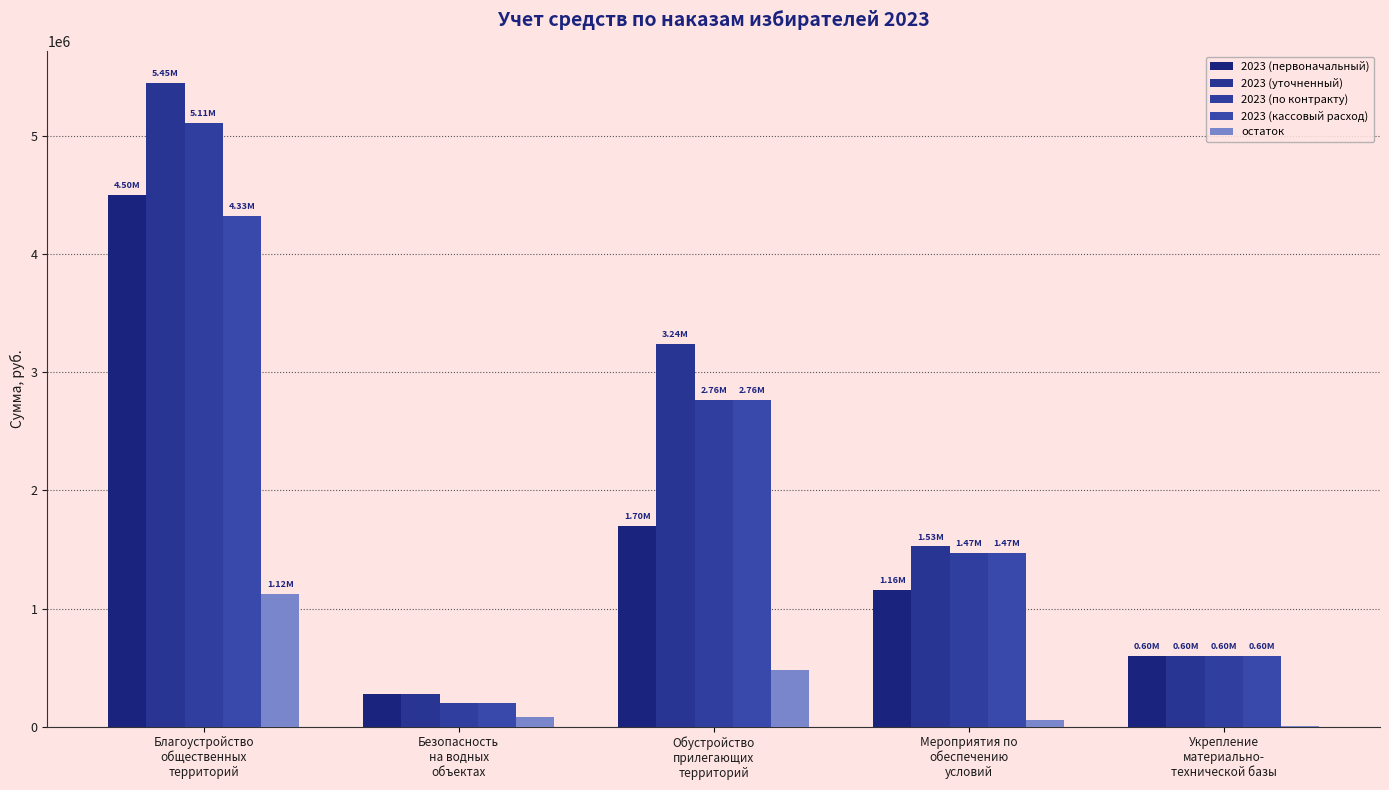

Between Безопасность
на водных
объектах and Мероприятия по
обеспечению
условий, which series saw the biggest shift?

2023 (по контракту)